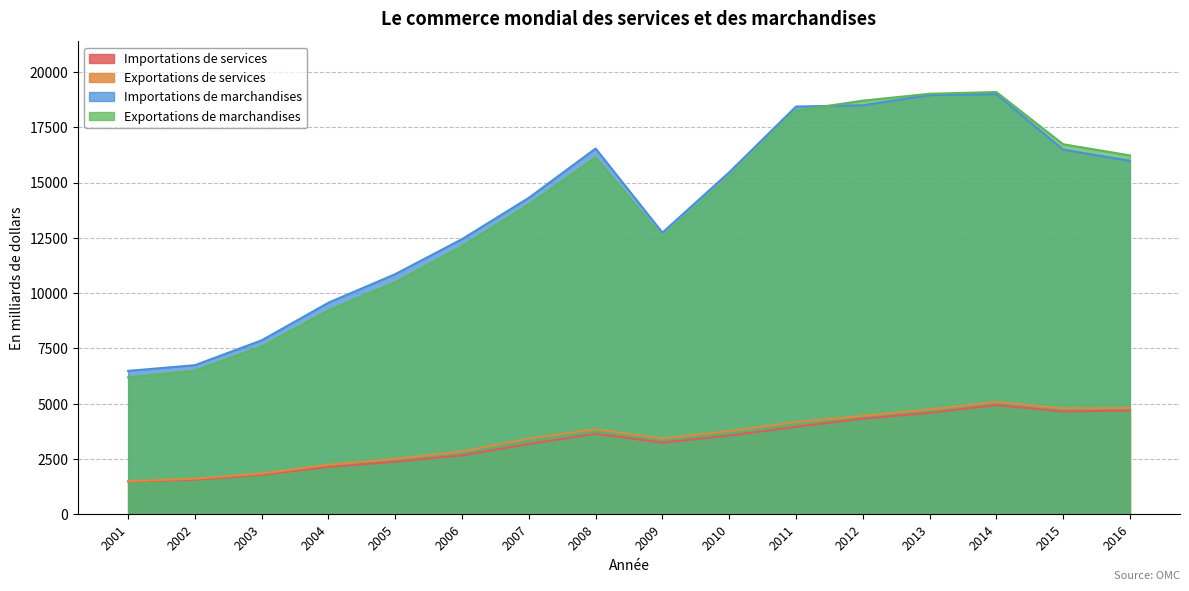

The value of Exportations de marchandises at 2015 is 8450.4. True or false?

False